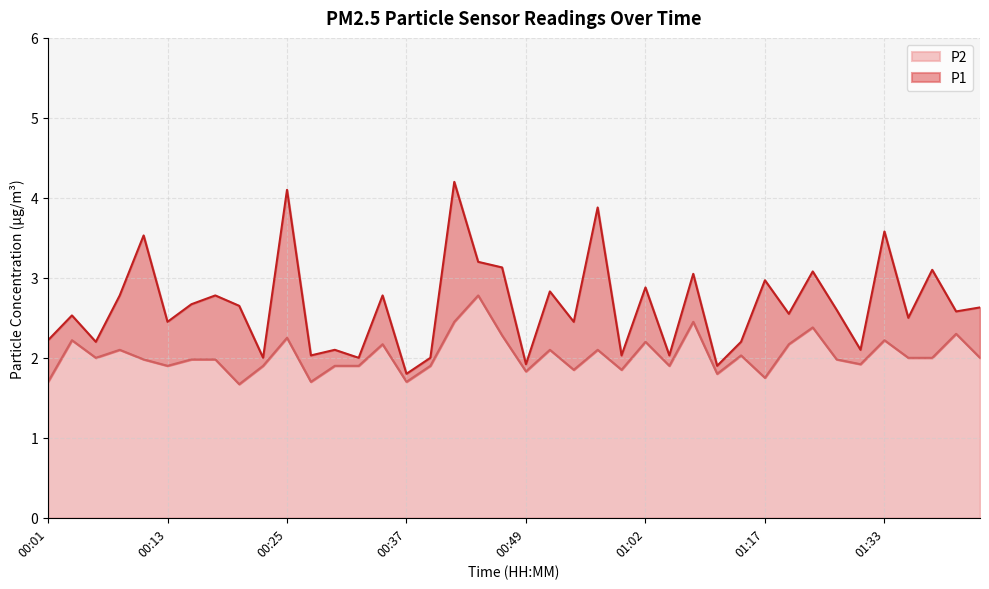

What value does the P2 series have at 01:30?

1.9